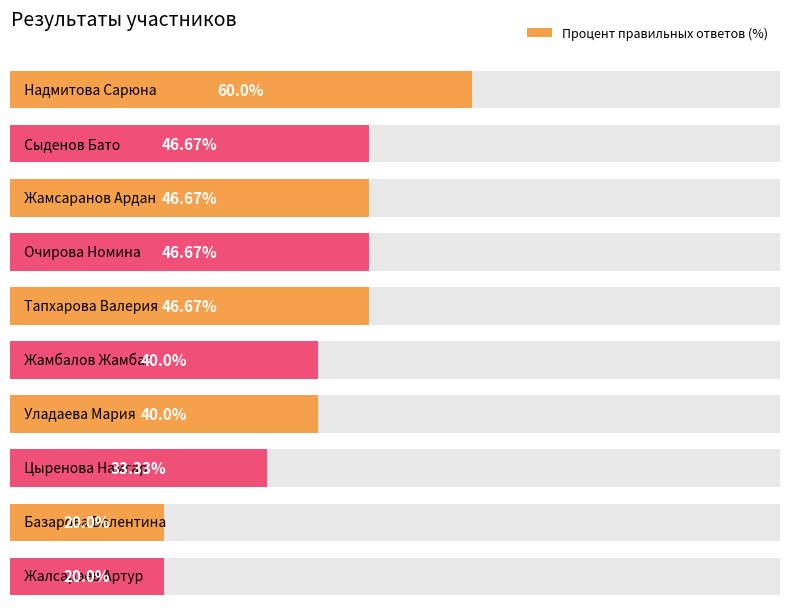

What is the change in value from Жамбалов Жамбал to Базарова Валентина?

-20.0